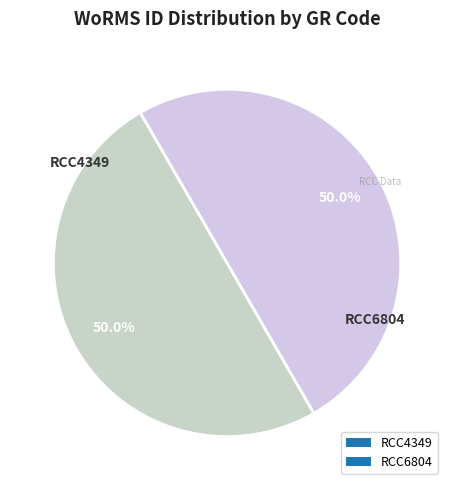

Combined, do RCC6804 and RCC4349 account for over 50%?

Yes